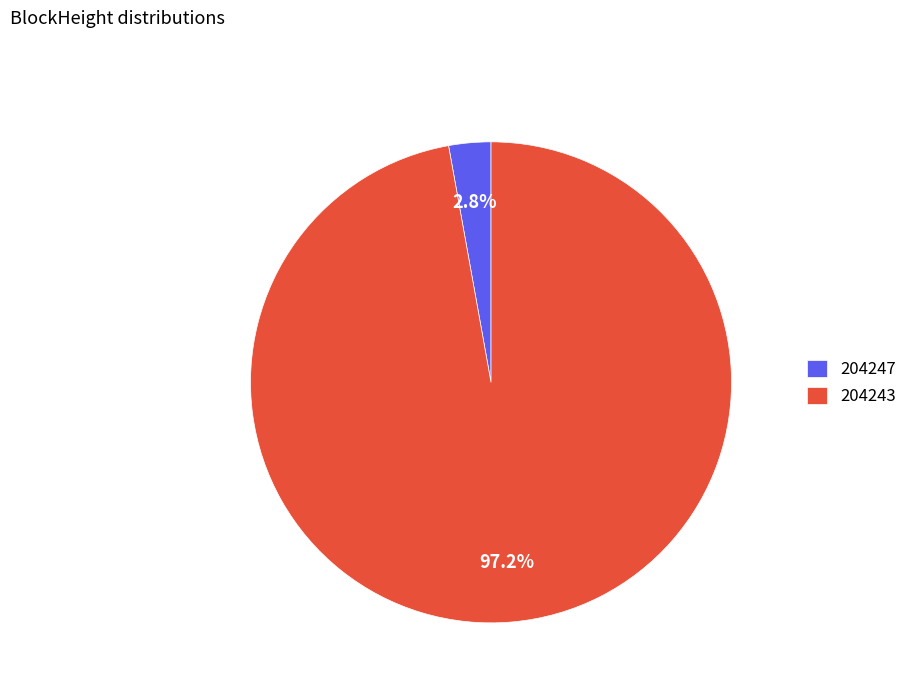

How many slices are in this pie chart?

2